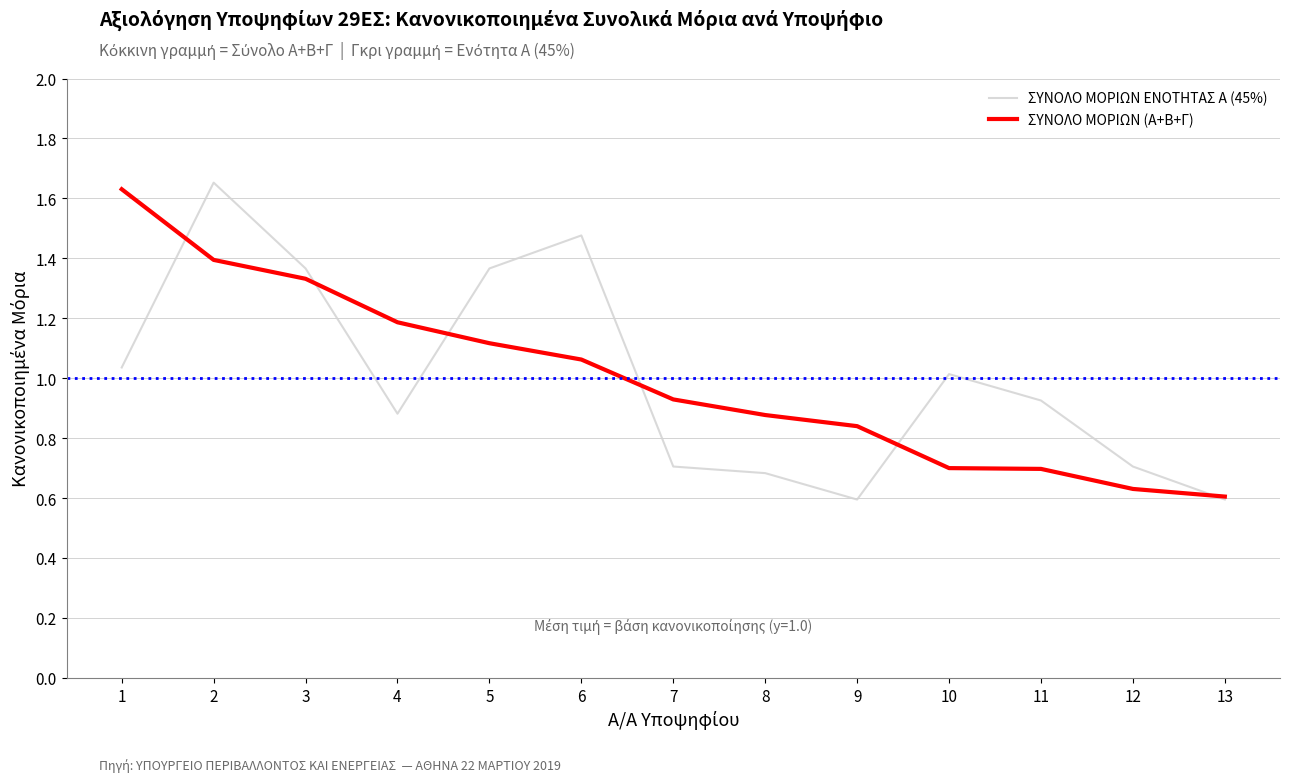

At 2, list the series in order from smallest to largest.

ΣΥΝΟΛΟ ΜΟΡΙΩΝ (Α+Β+Γ), ΣΥΝΟΛΟ ΜΟΡΙΩΝ ΕΝΟΤΗΤΑΣ Α (45%)